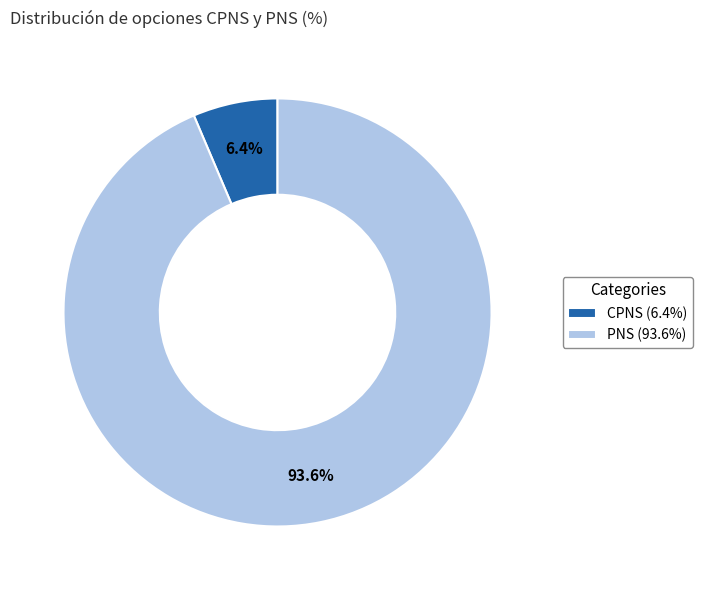

The CPNS slice represents 6% of the pie. True or false?

True